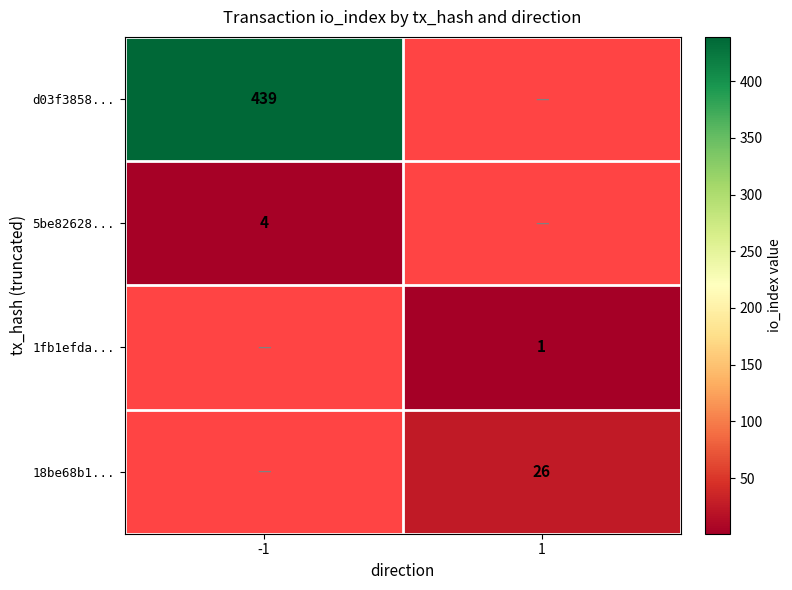

True or false: d03f3858... has a value of 596 at -1.

False